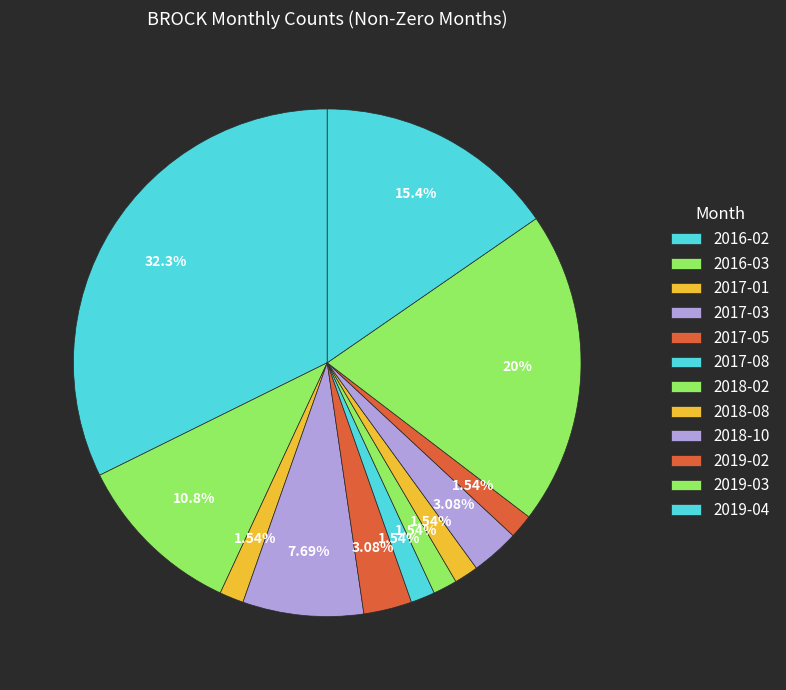

To the nearest percent, what is the average slice percentage?

8%